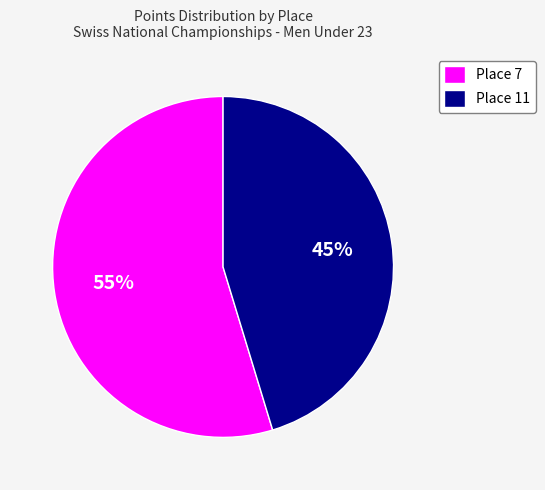

Rank the categories by value from highest to lowest.

Place 7, Place 11